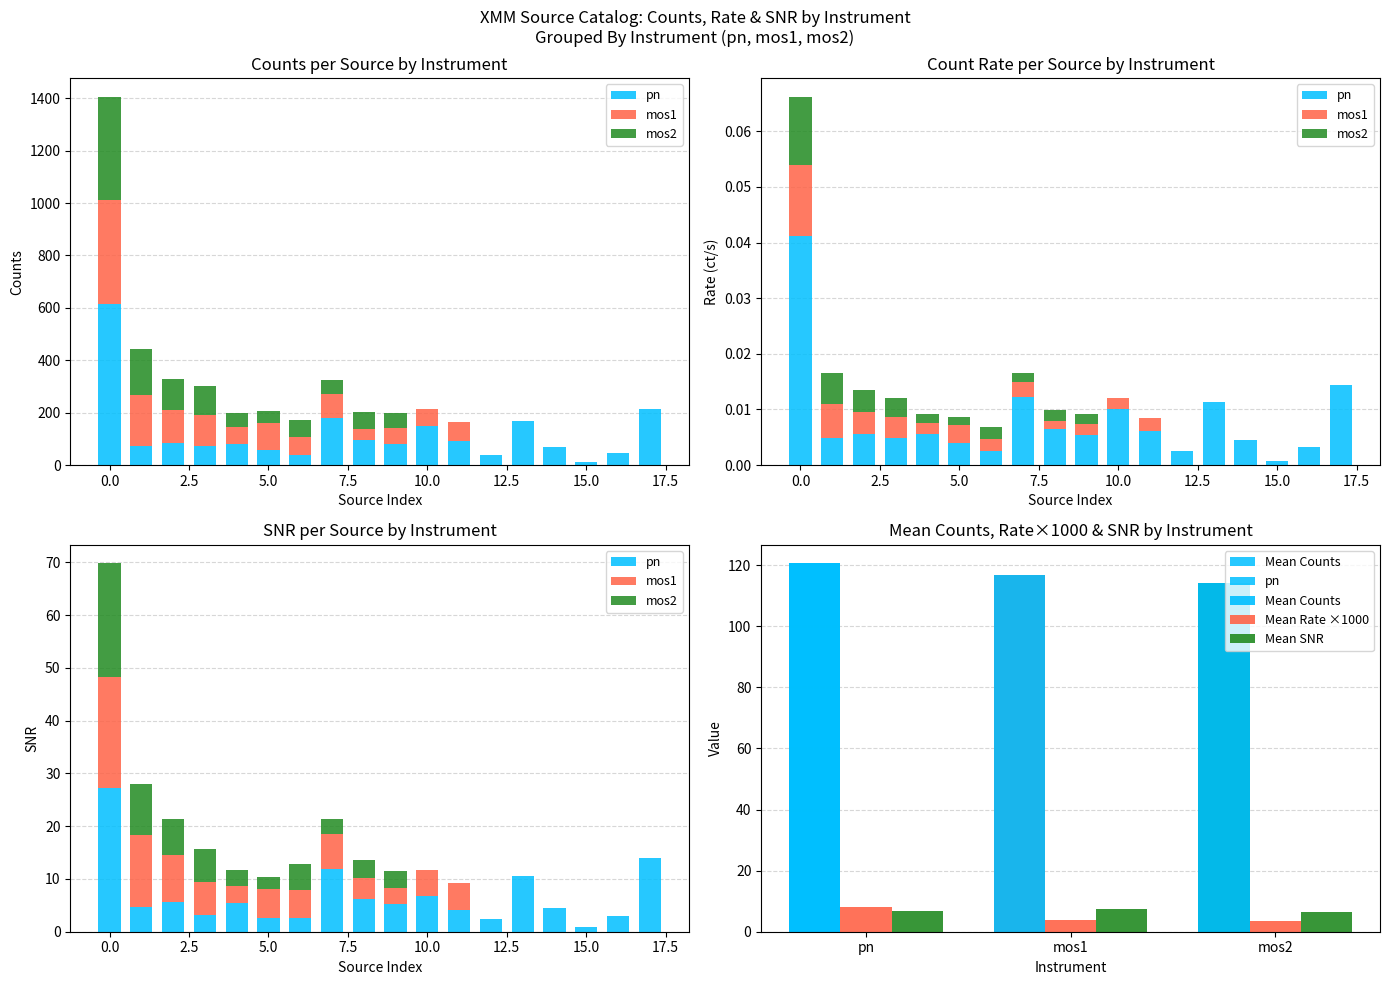

Is it true that rate equals 0.0 at pn-9?

False